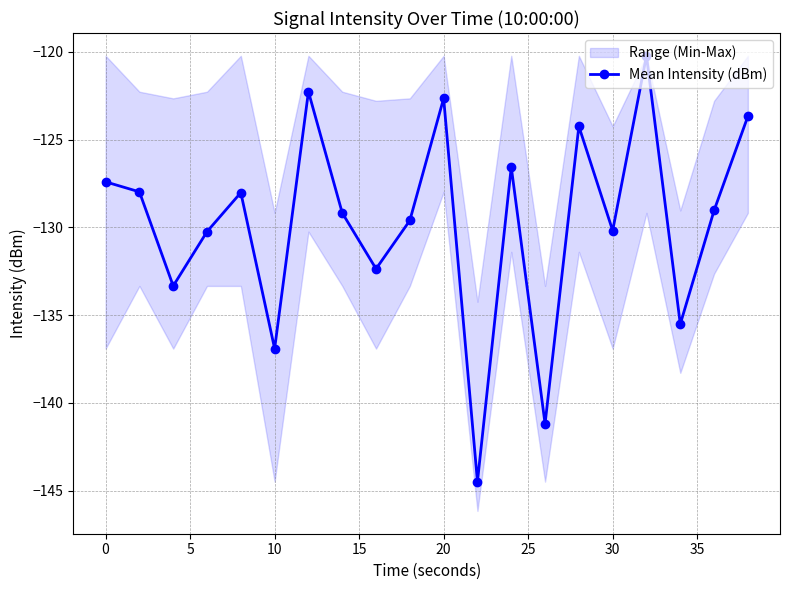

True or false: Mean Intensity (dBm) has a value of -60.5 at 20.

False